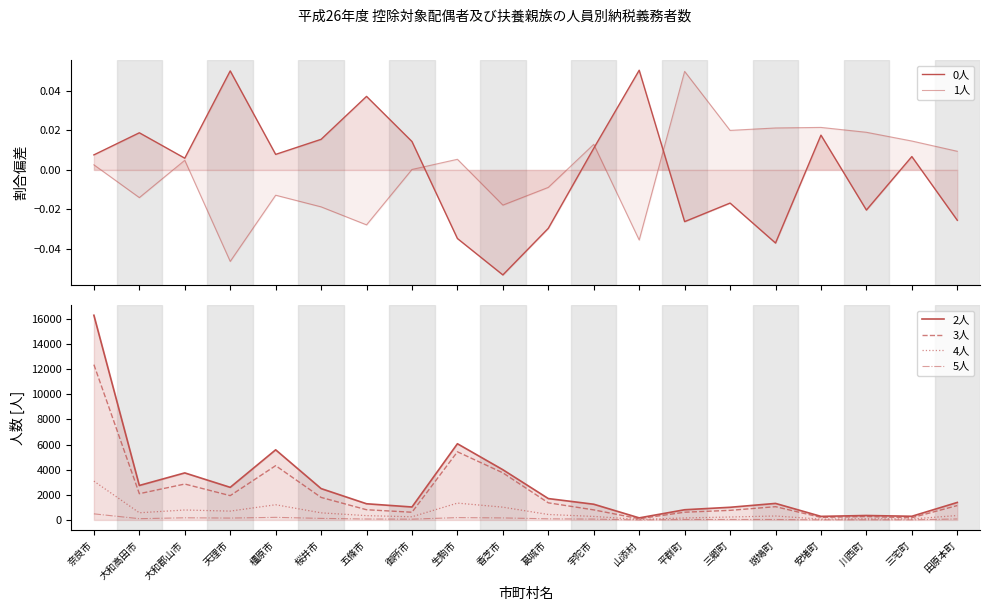

True or false: 0人 has a value of -0.0 at 平群町.

True